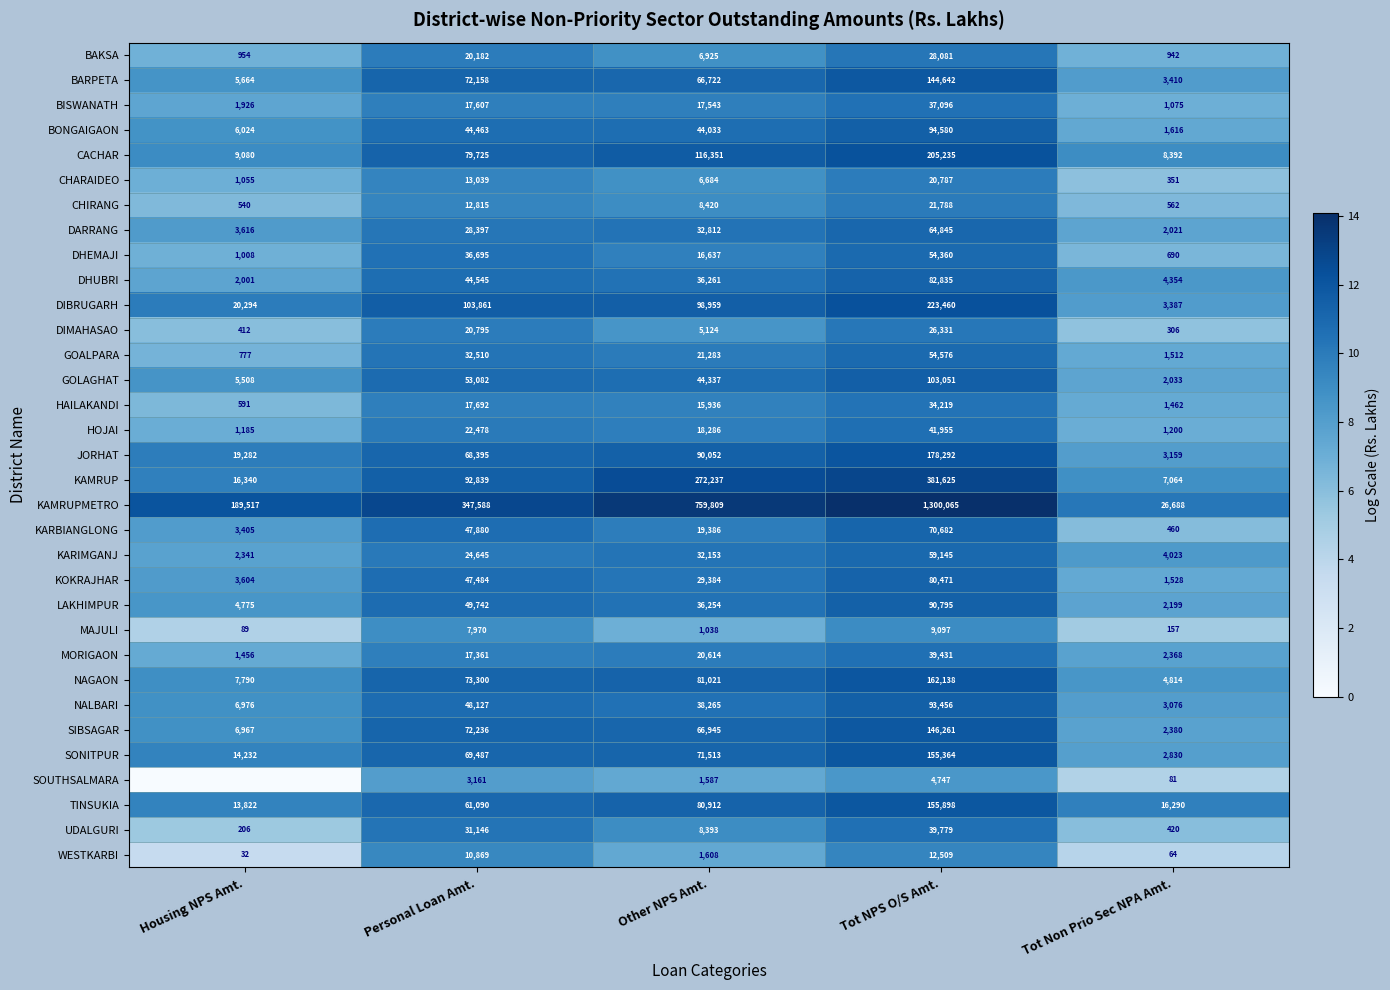

What is the sum of the SONITPUR values at Tot Non Prio Sec NPA Amt. and Housing NPS Amt.?

17062